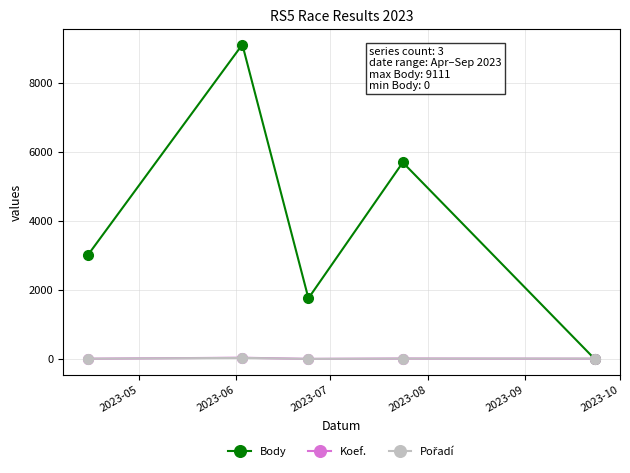

Which series has the largest range (max minus min)?

Body